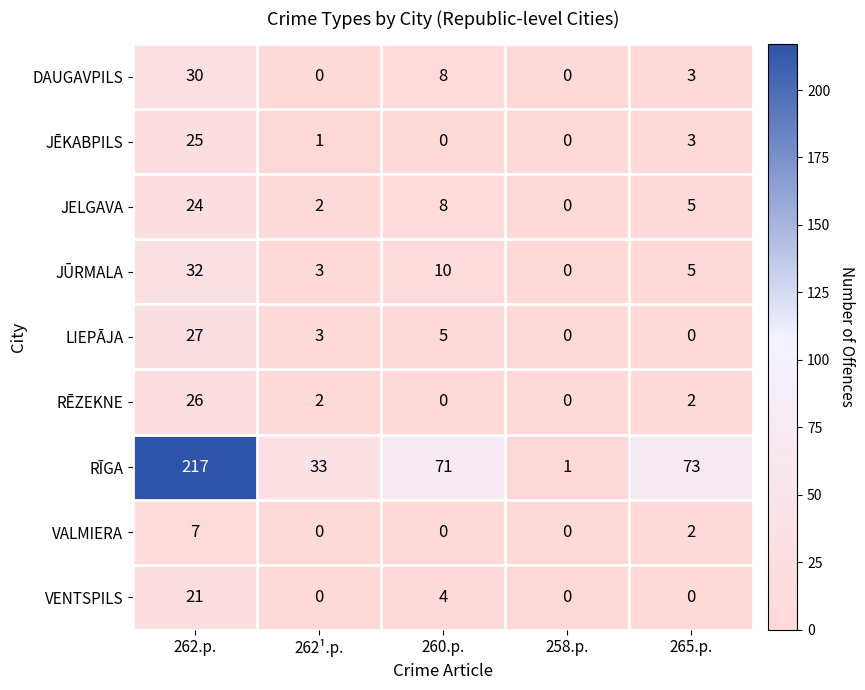

What is the spread (max minus min) of values at 258.p.?

1